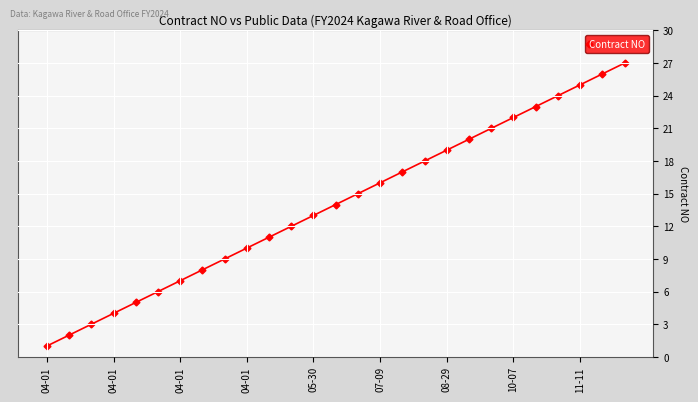

What is the sum of all values?

378